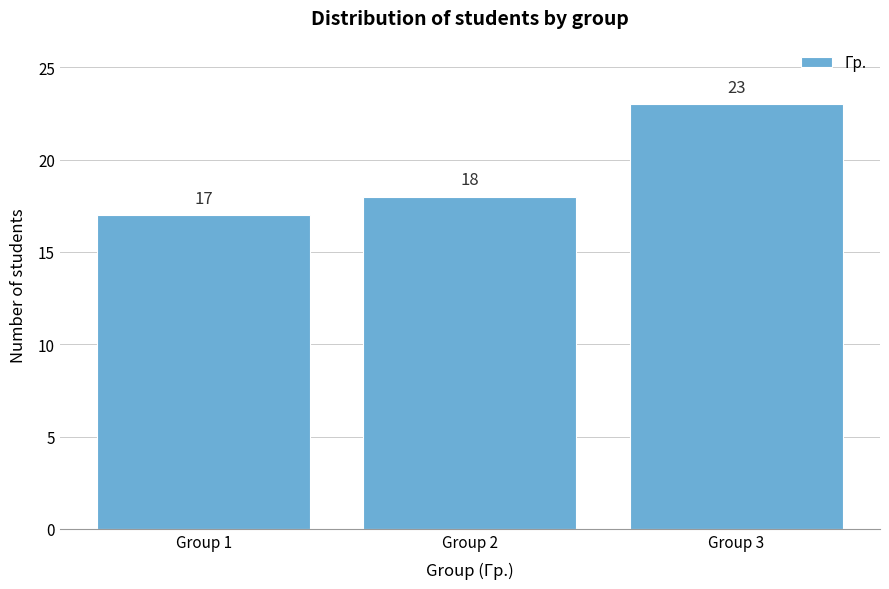

Reading right to left, list all the values displayed in this chart.

Group 3=23	Group 2=18	Group 1=17